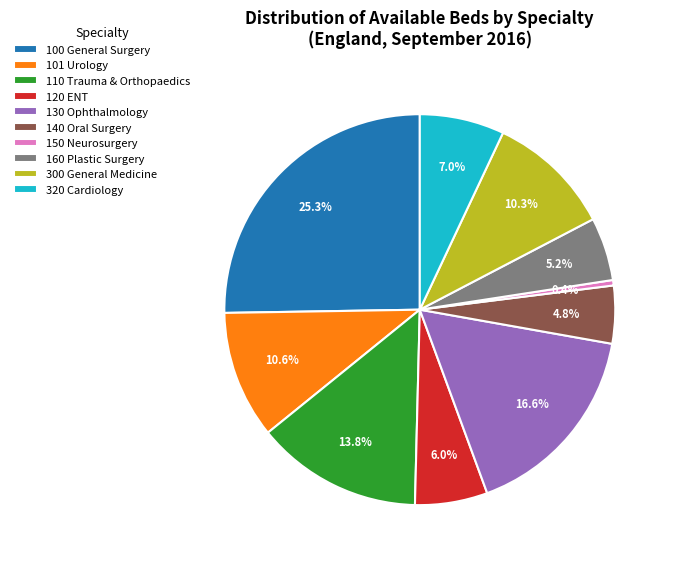

Does 101 Urology represent more than half of the total?

No